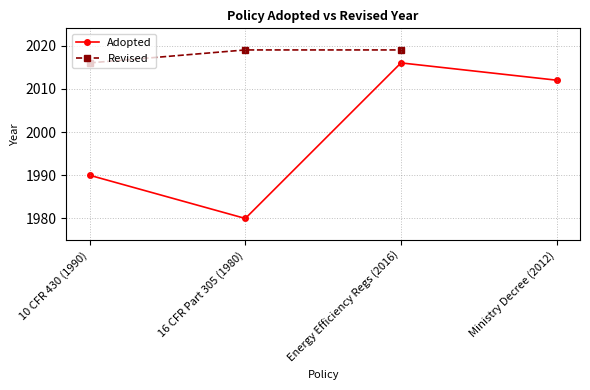

List the labels in order of Adopted value, largest first.

Energy Efficiency Regs (2016), Ministry Decree (2012), 10 CFR 430 (1990), 16 CFR Part 305 (1980)